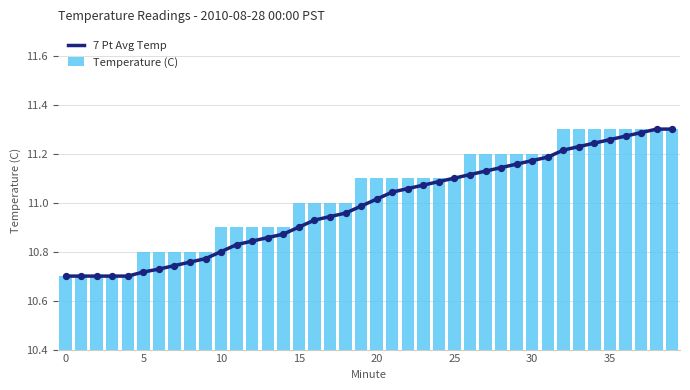

At how many categories does at least one series exceed 11?

21